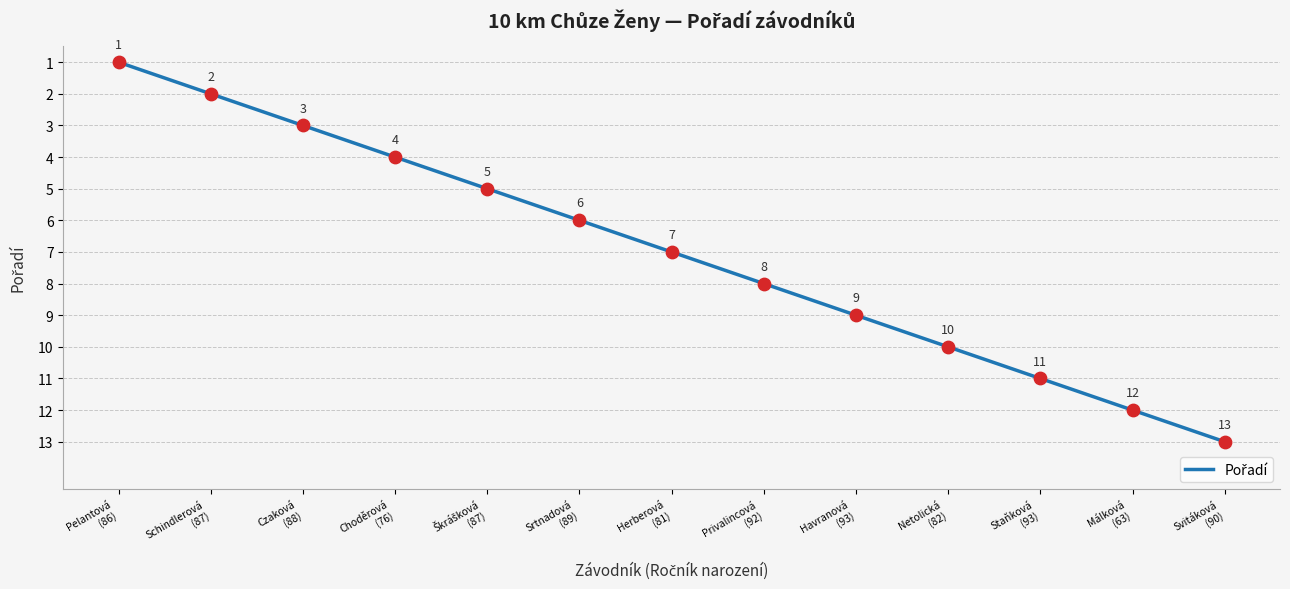

Which has a higher value, Srtnadová
(89) or Herberová
(81)?

Herberová
(81)